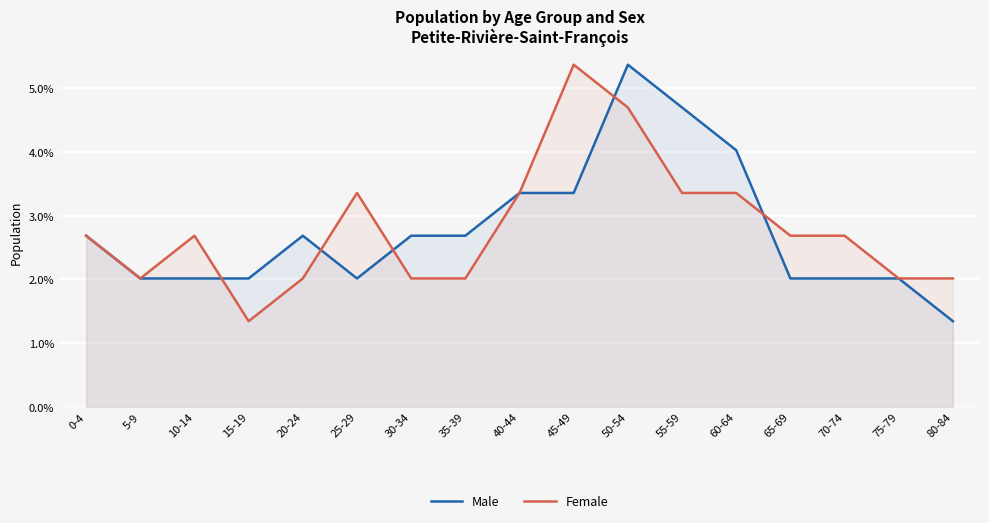

The Female series shows 2.0 at 30-34. True or false?

True